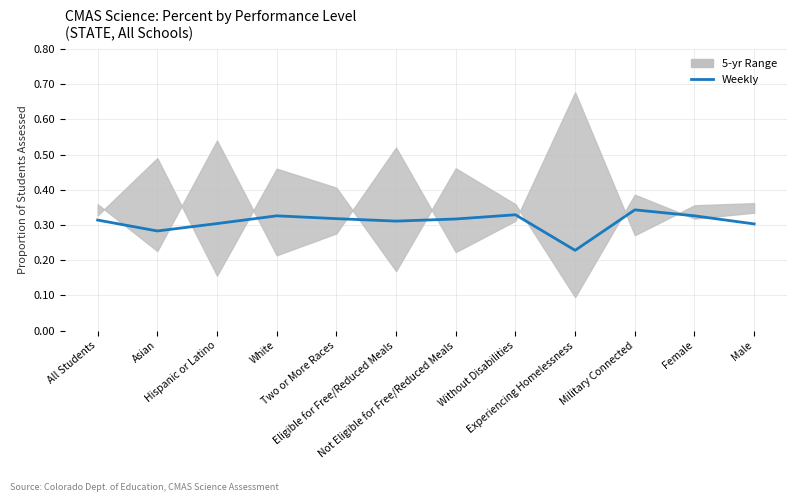

The chart shows a value of 0.5 at White. True or false?

False